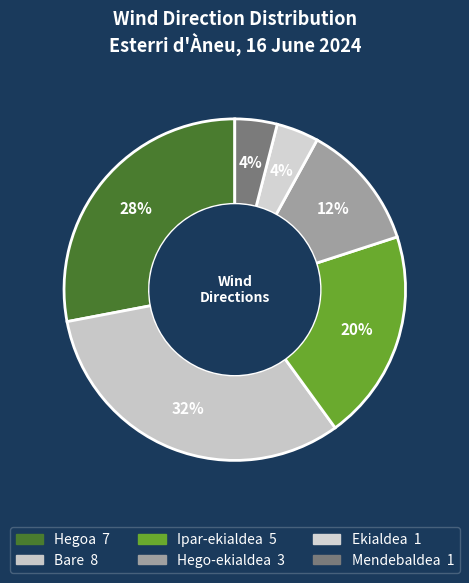

Is it true that Ekialdea is 4% of the pie?

True